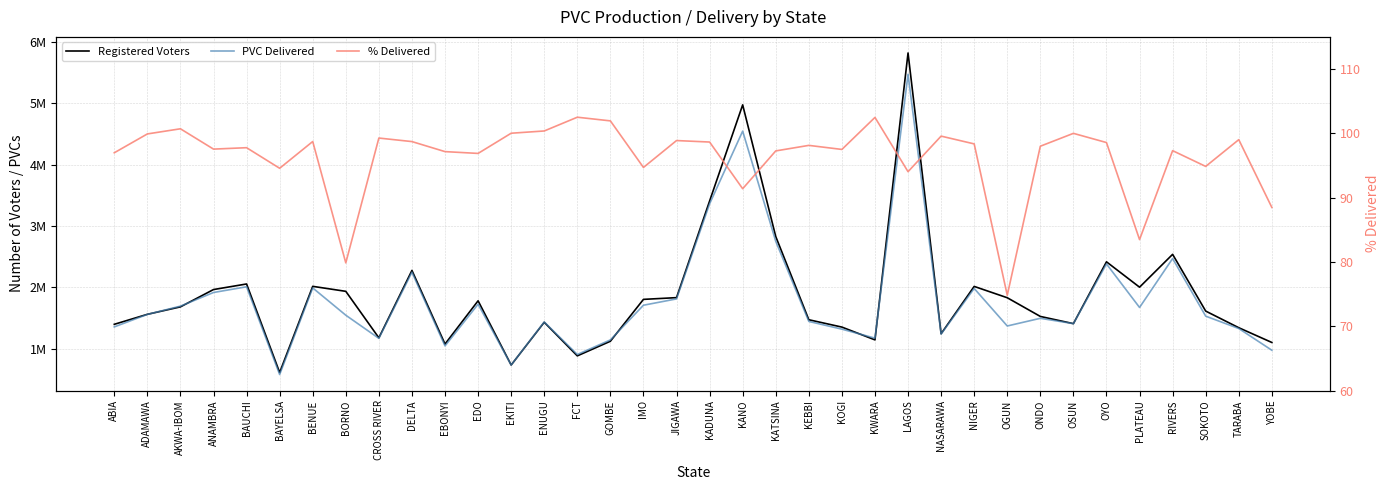

How many interior local peaks does the PVC Delivered series have?

11